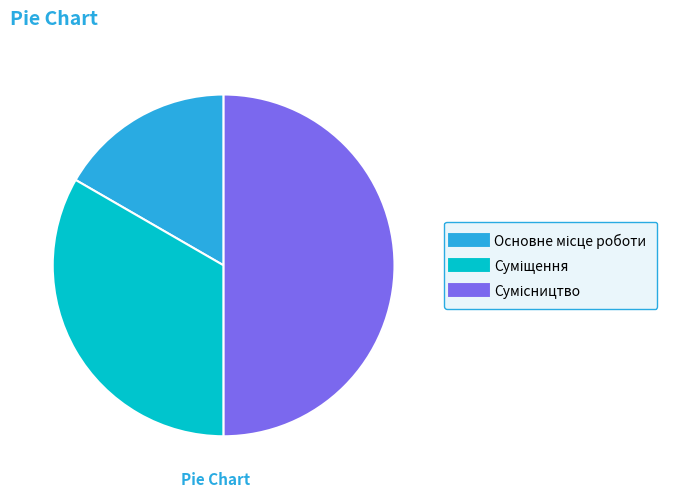

Count the number of slices in the pie.

3